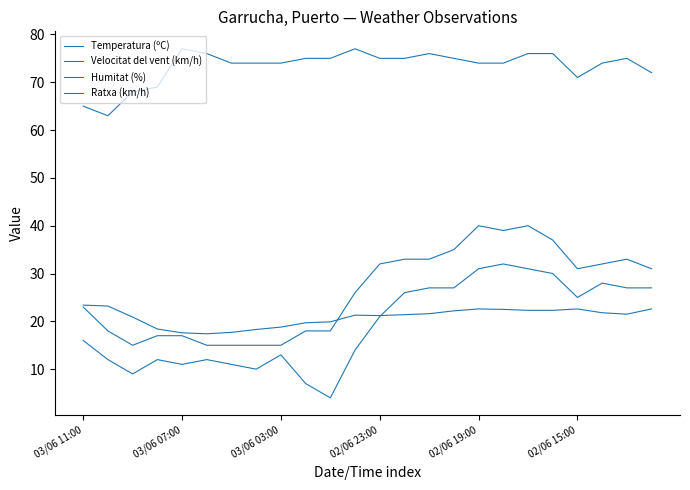

Is this an area chart (filled region under the line)?

No